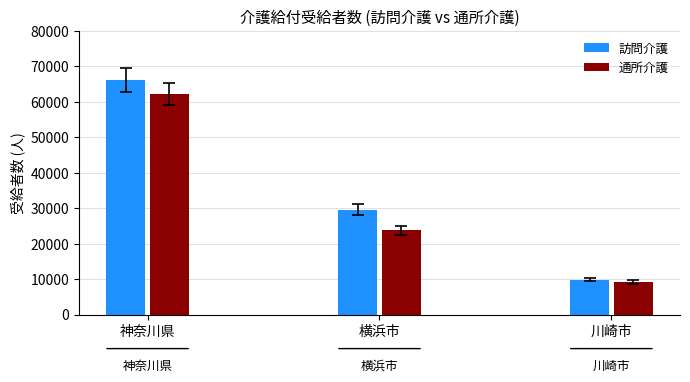

Reading right to left, list all the values displayed in this chart.

訪問介護: 川崎市=9825	横浜市=29590	神奈川県=66140
通所介護: 川崎市=9172	横浜市=23716	神奈川県=62171